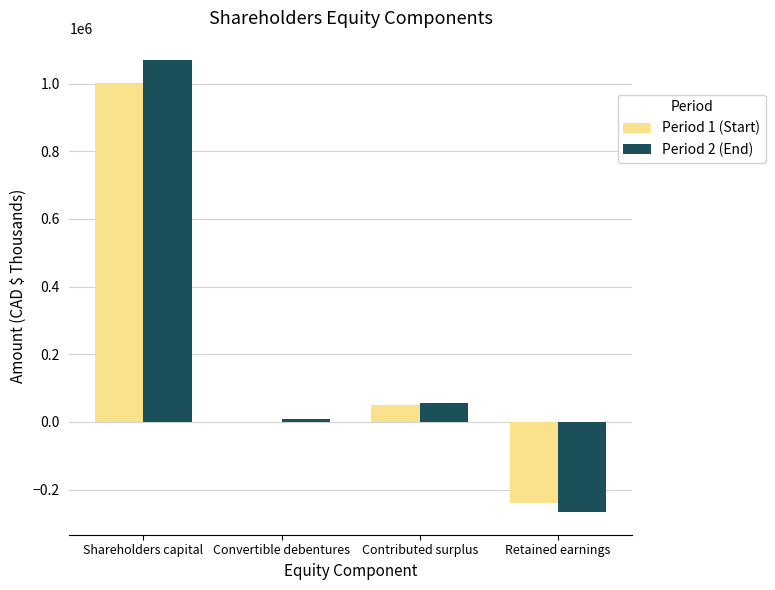

How many series are shown in this chart?

2